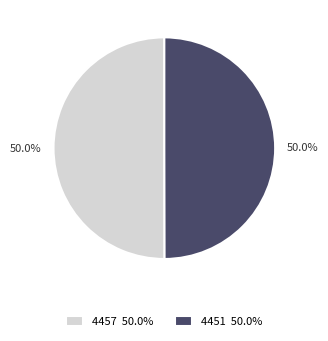

How much of the chart is everything except 4451 50.0%?

50.0%